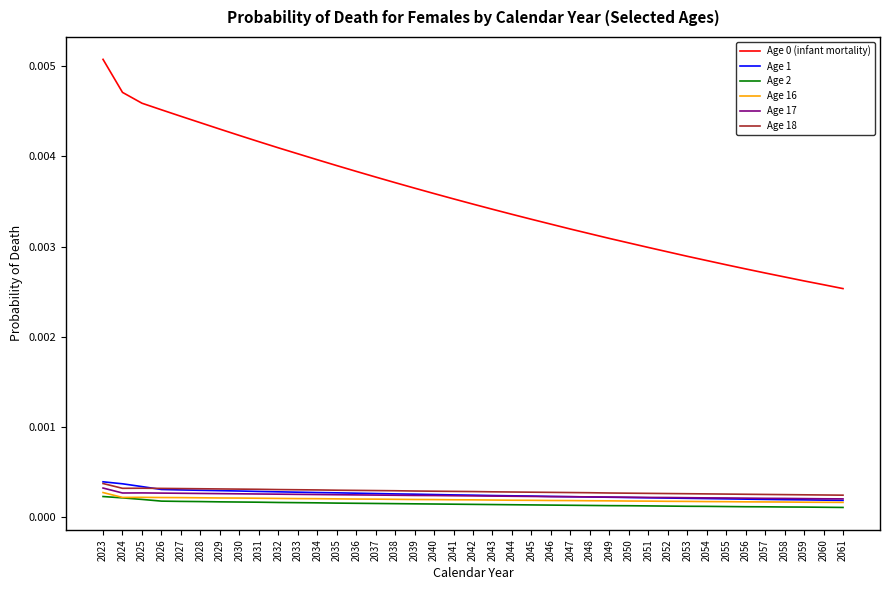

True or false: Age 18 and Age 0 (infant mortality) intersect in this chart.

False